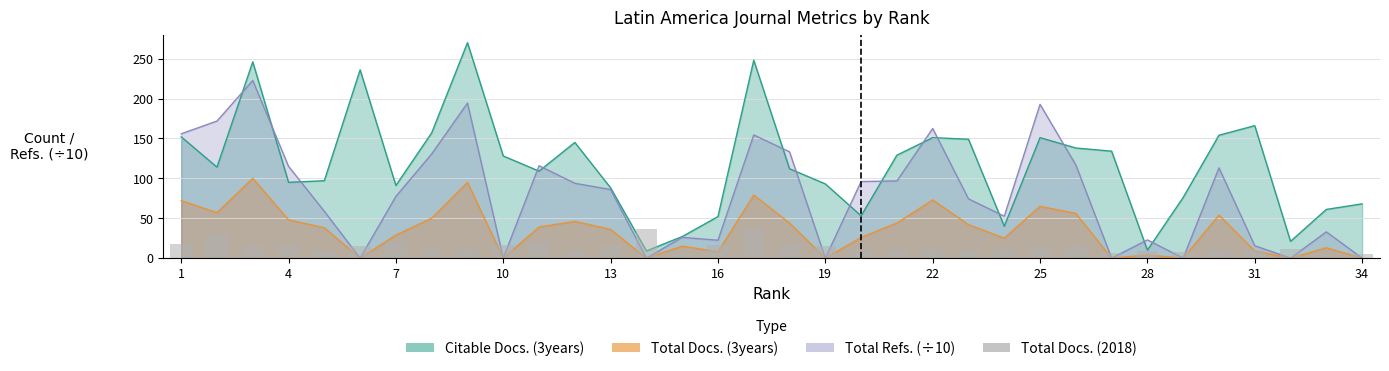

What is the value of the 22nd bar from the left?

11